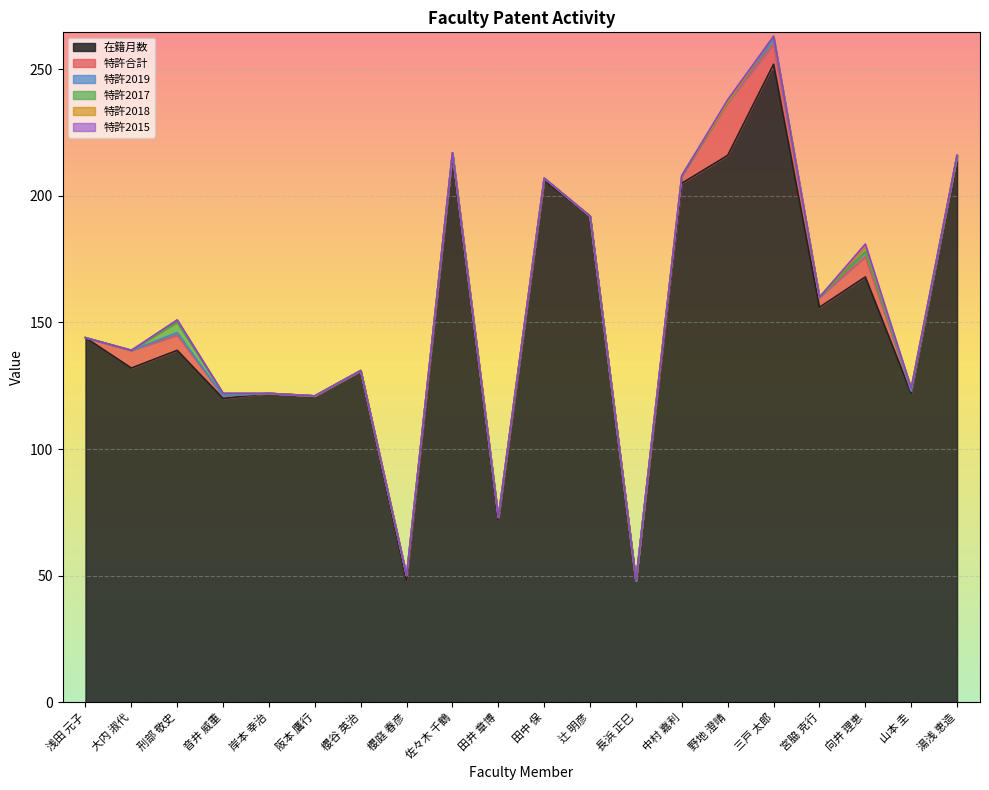

Which series has the widest spread of values?

在籍月数